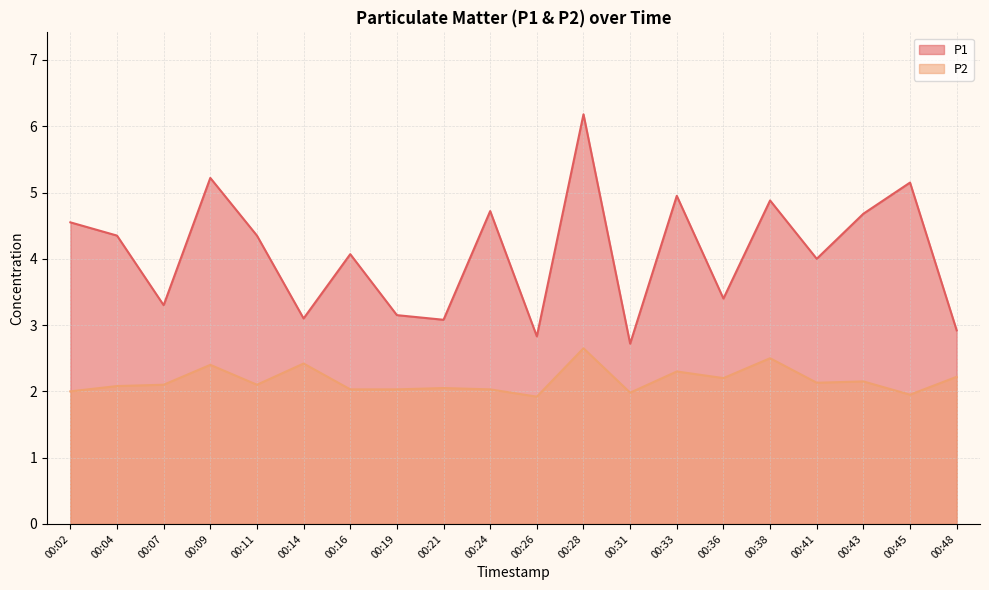

Is the value of P2 at 00:43 greater than the value of P1 at 00:31?

No